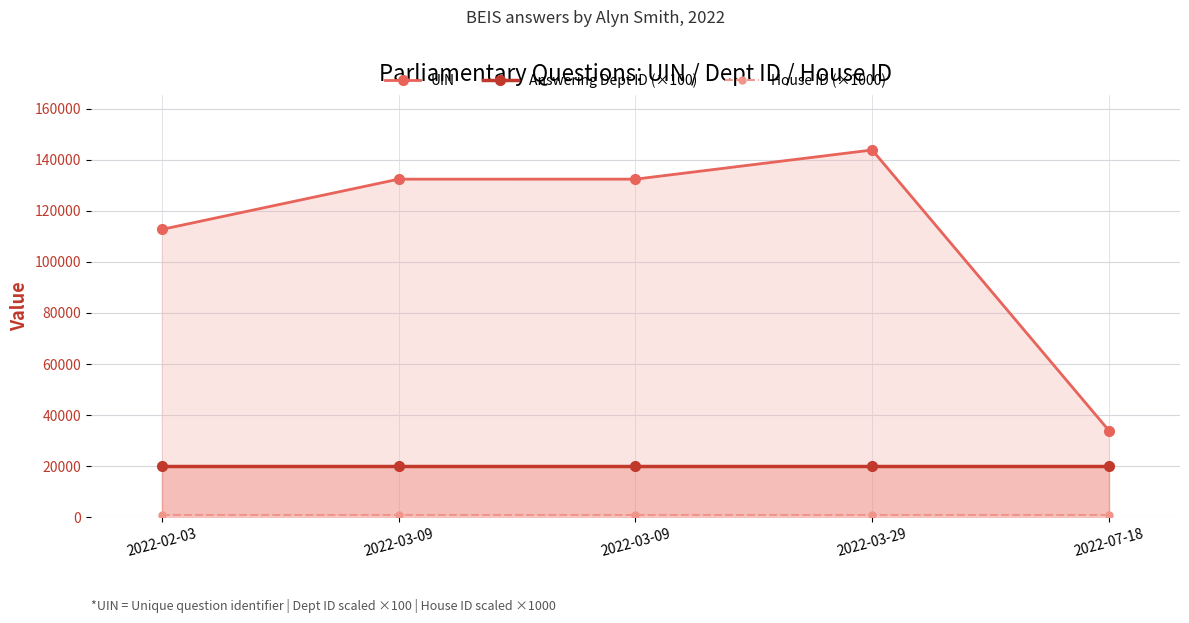

At which label is Answering Dept ID (×100) closest to 20100?

2022-02-03